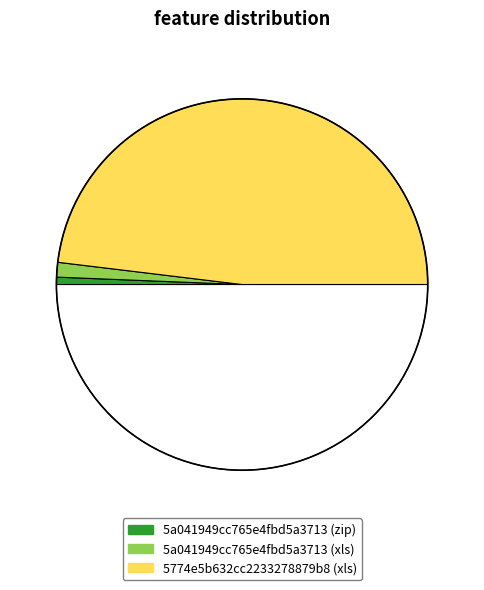

How many segments does this pie chart have?

4